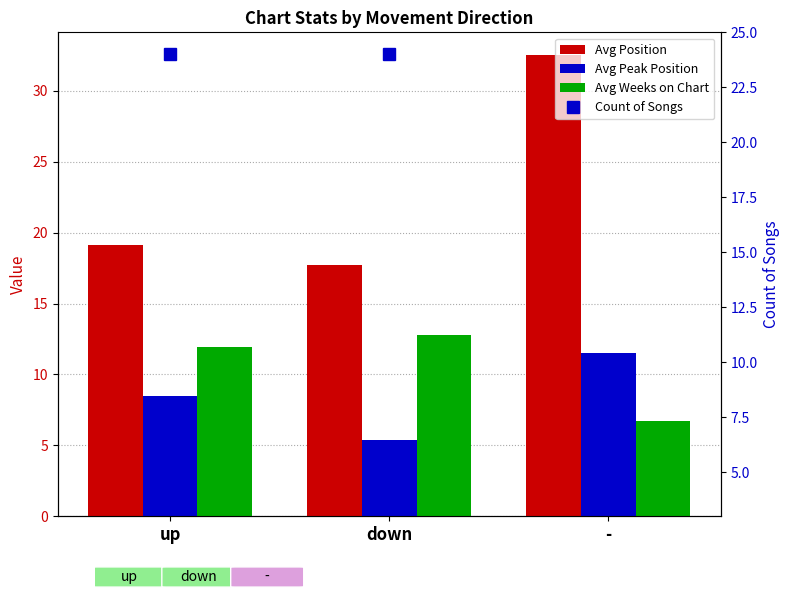

What is the average value of the Avg Weeks on Chart series?

10.5